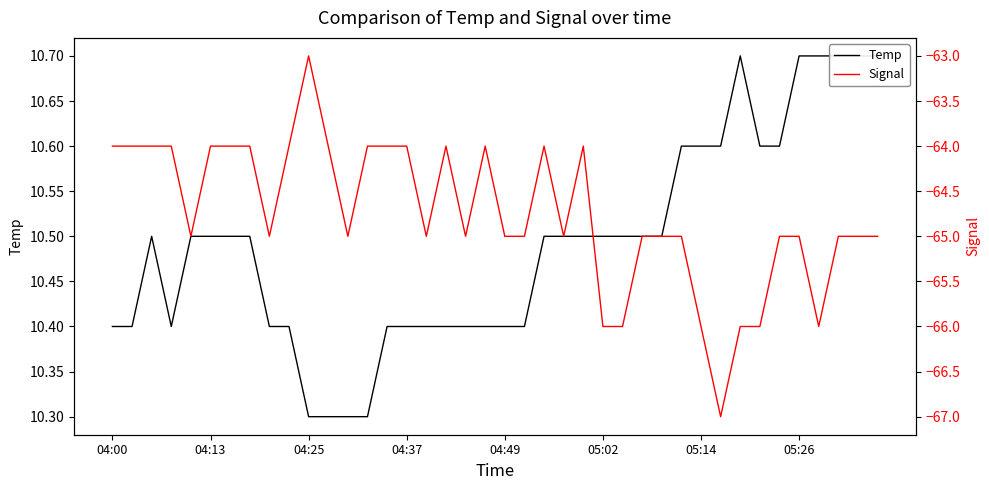

Reading left to right, transcribe all the data shown in this chart.

Temp: 10.4	10.4	10.5	10.4	10.5	10.5	10.5	10.5	10.4	10.4	10.3	10.3	10.3	10.3	10.4	10.4	10.4	10.4	10.4	10.4	10.4	10.4	10.5	10.5	10.5	10.5	10.5	10.5	10.5	10.6	10.6	10.6	10.7	10.6	10.6	10.7	10.7	10.7	10.7	10.7
Signal: -64.0	-64.0	-64.0	-64.0	-65.0	-64.0	-64.0	-64.0	-65.0	-64.0	-63.0	-64.0	-65.0	-64.0	-64.0	-64.0	-65.0	-64.0	-65.0	-64.0	-65.0	-65.0	-64.0	-65.0	-64.0	-66.0	-66.0	-65.0	-65.0	-65.0	-66.0	-67.0	-66.0	-66.0	-65.0	-65.0	-66.0	-65.0	-65.0	-65.0